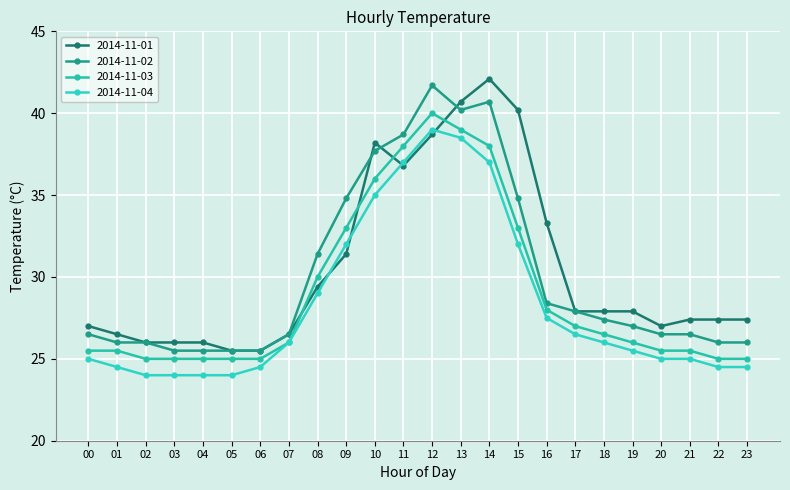

Reading left to right, extract all data points from this chart.

2014-11-01: 00=27.0	01=26.5	02=26.0	03=26.0	04=26.0	05=25.5	06=25.5	07=26.5	08=29.4	09=31.4	10=38.2	11=36.8	12=38.7	13=40.7	14=42.1	15=40.2	16=33.3	17=27.9	18=27.9	19=27.9	20=27.0	21=27.4	22=27.4	23=27.4
2014-11-02: 00=26.5	01=26.0	02=26.0	03=25.5	04=25.5	05=25.5	06=25.5	07=26.5	08=31.4	09=34.8	10=37.7	11=38.7	12=41.7	13=40.2	14=40.7	15=34.8	16=28.4	17=27.9	18=27.4	19=27.0	20=26.5	21=26.5	22=26.0	23=26.0
2014-11-03: 00=25.5	01=25.5	02=25.0	03=25.0	04=25.0	05=25.0	06=25.0	07=26.0	08=30.0	09=33.0	10=36.0	11=38.0	12=40.0	13=39.0	14=38.0	15=33.0	16=28.0	17=27.0	18=26.5	19=26.0	20=25.5	21=25.5	22=25.0	23=25.0
2014-11-04: 00=25.0	01=24.5	02=24.0	03=24.0	04=24.0	05=24.0	06=24.5	07=26.0	08=29.0	09=32.0	10=35.0	11=37.0	12=39.0	13=38.5	14=37.0	15=32.0	16=27.5	17=26.5	18=26.0	19=25.5	20=25.0	21=25.0	22=24.5	23=24.5